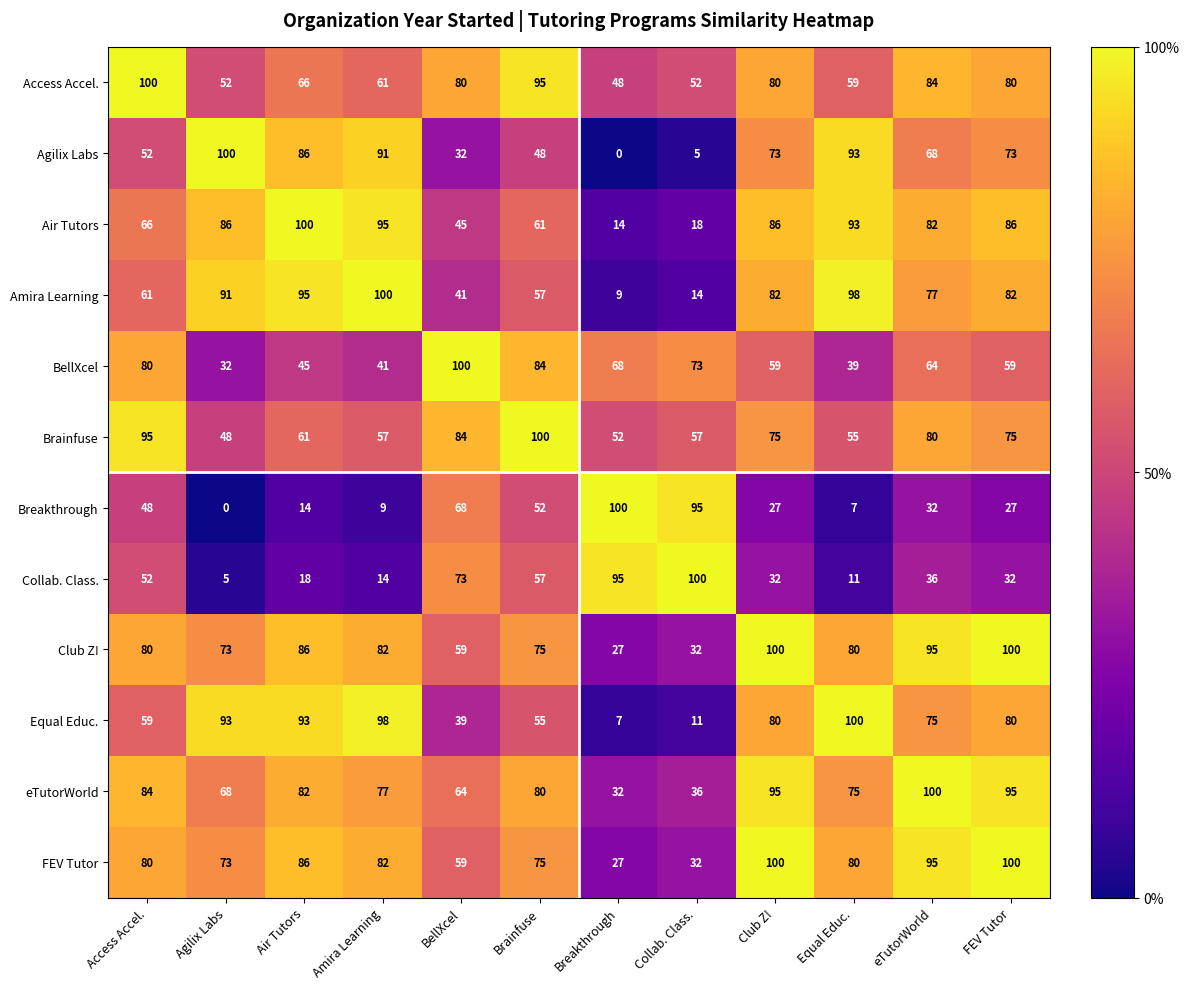

At which label does Brainfuse reach its peak?

Brainfuse